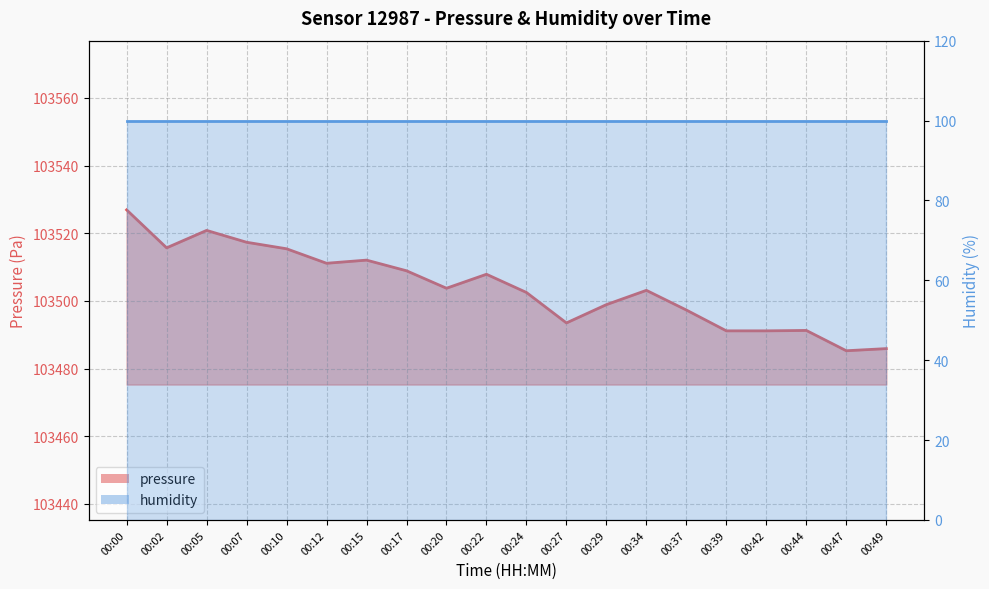

Which has a higher value, 00:39 or 00:00?

00:00